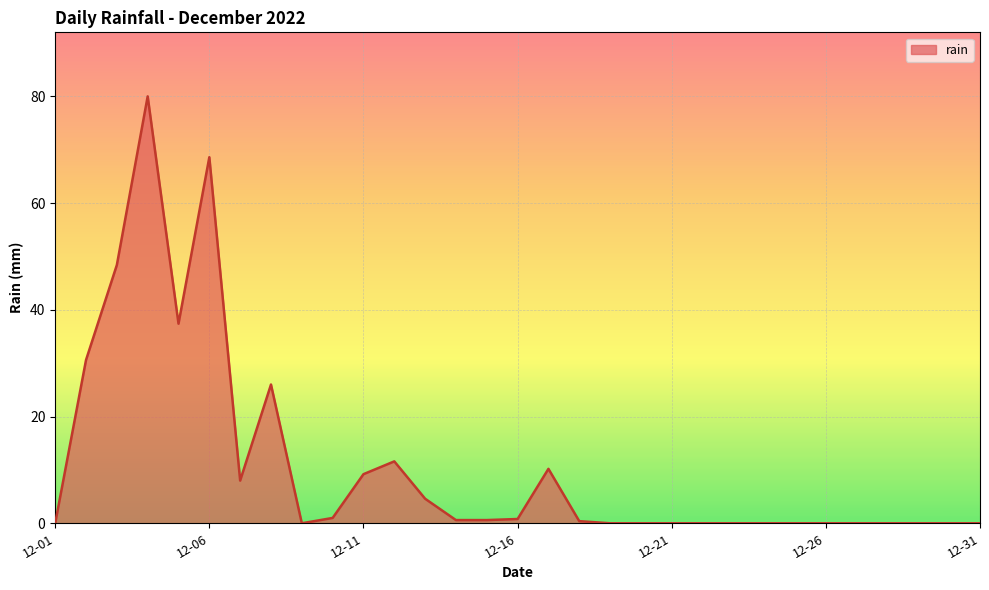

What is the greatest value displayed?

80.0